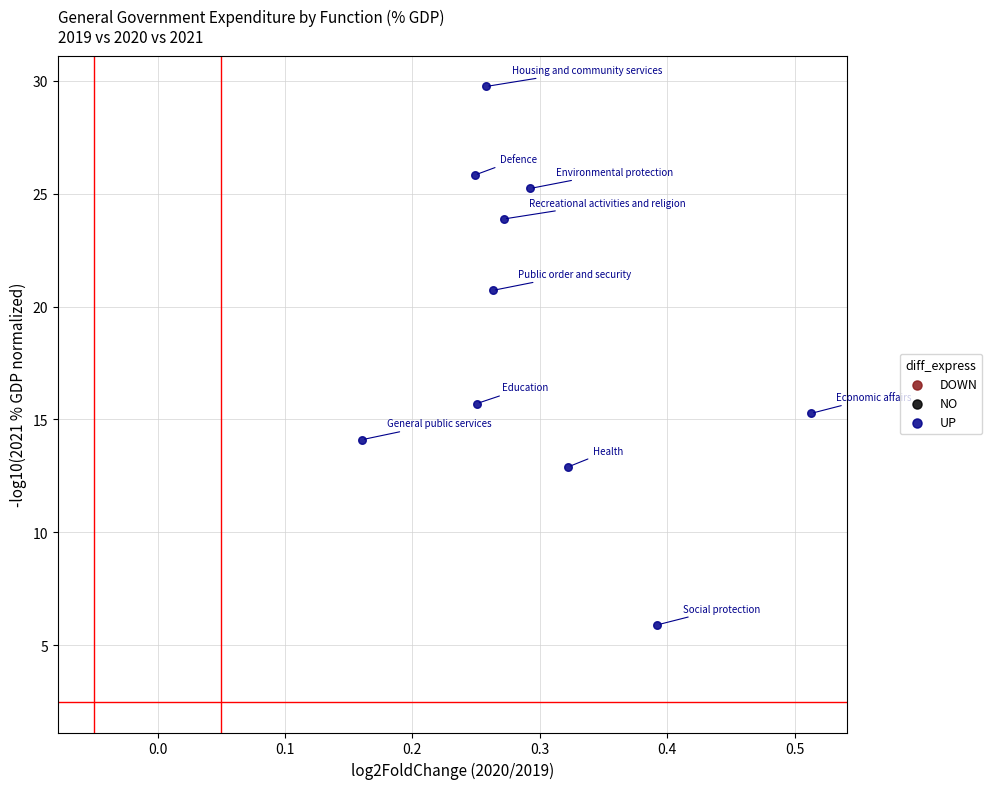

What is the range of Y values (max minus min)?

23.8